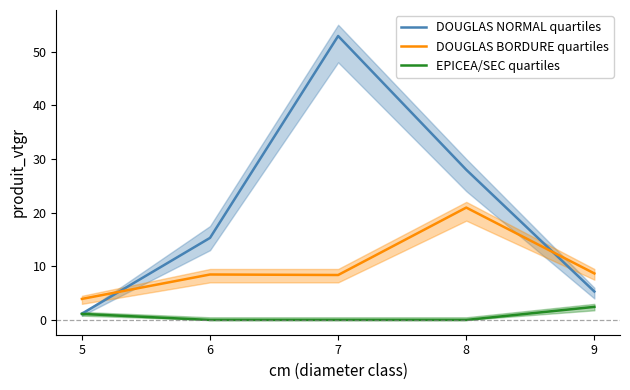

True or false: EPICEA/SEC quartiles and DOUGLAS NORMAL quartiles cross at least once.

False